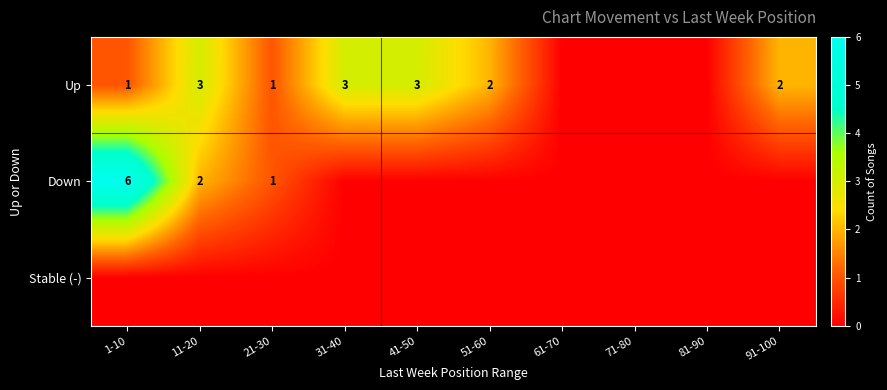

At which category is the sum across all series the highest?

1-10